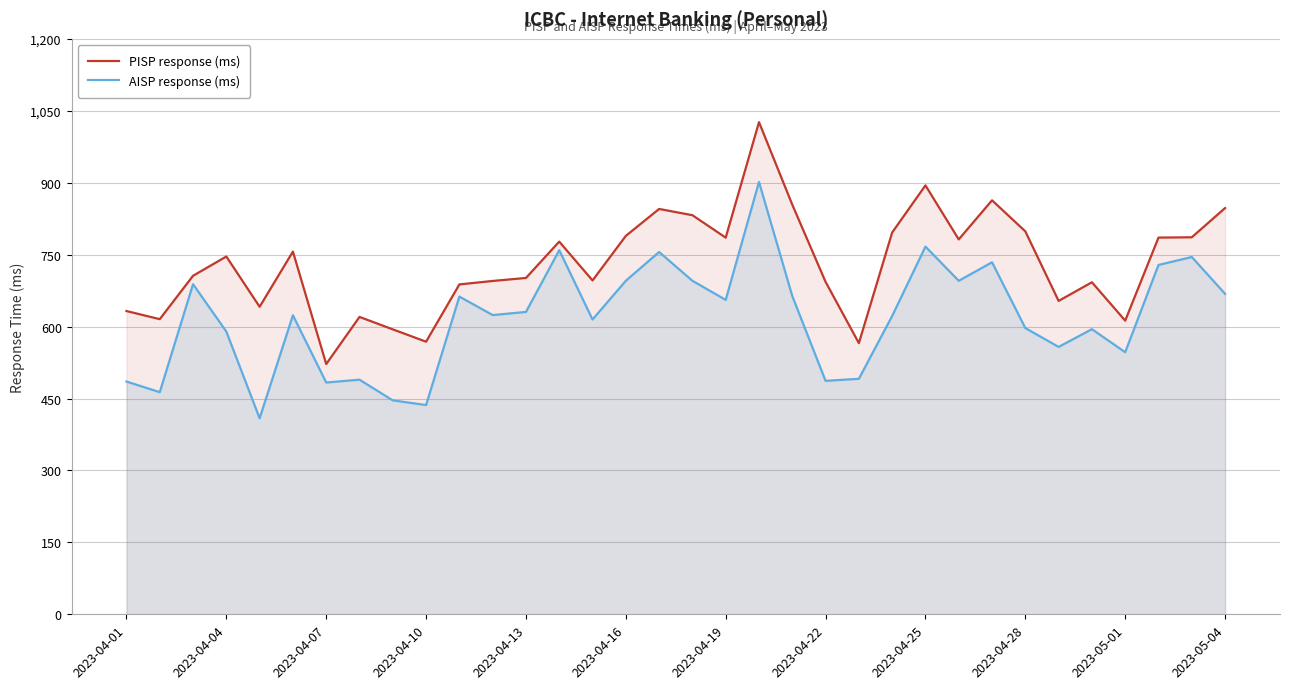

Which series has the largest total across all categories?

PISP response (ms)